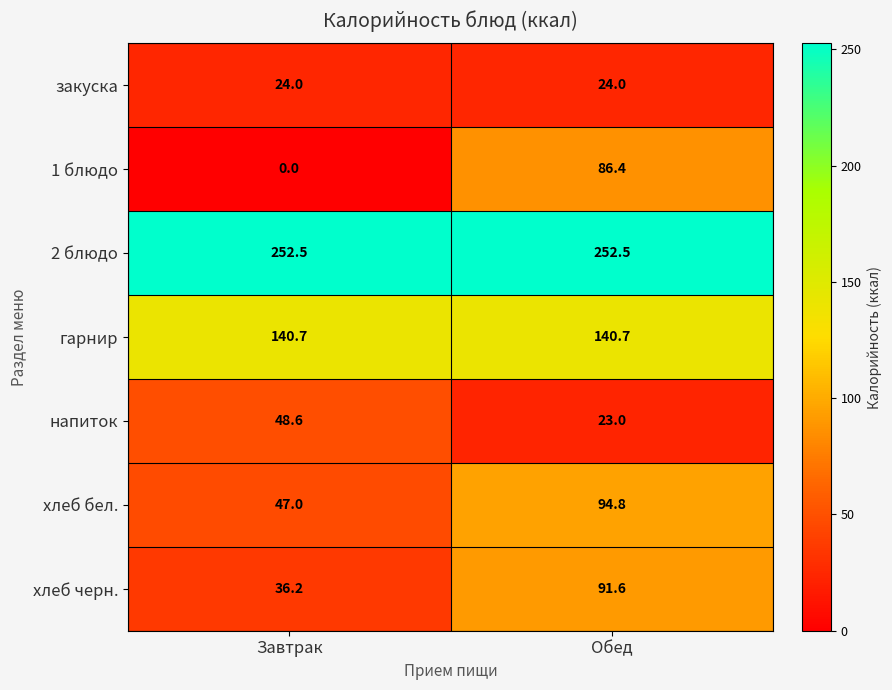

What is the difference between the 1 блюдо values at Обед and Завтрак?

86.4